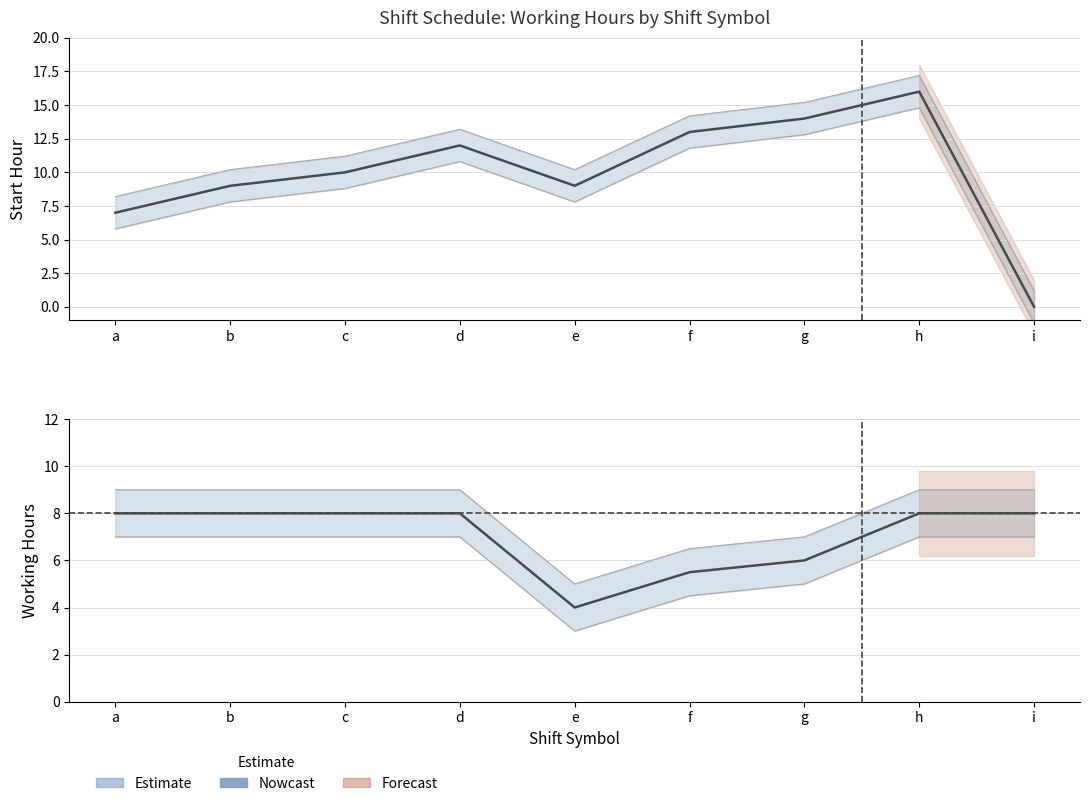

At which category does Start Hour reach its first local peak?

d